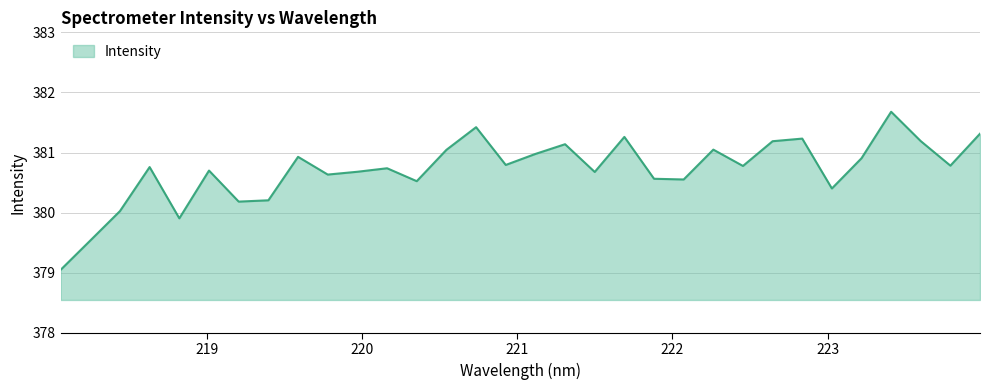

What is the difference between the maximum and minimum values?

2.6